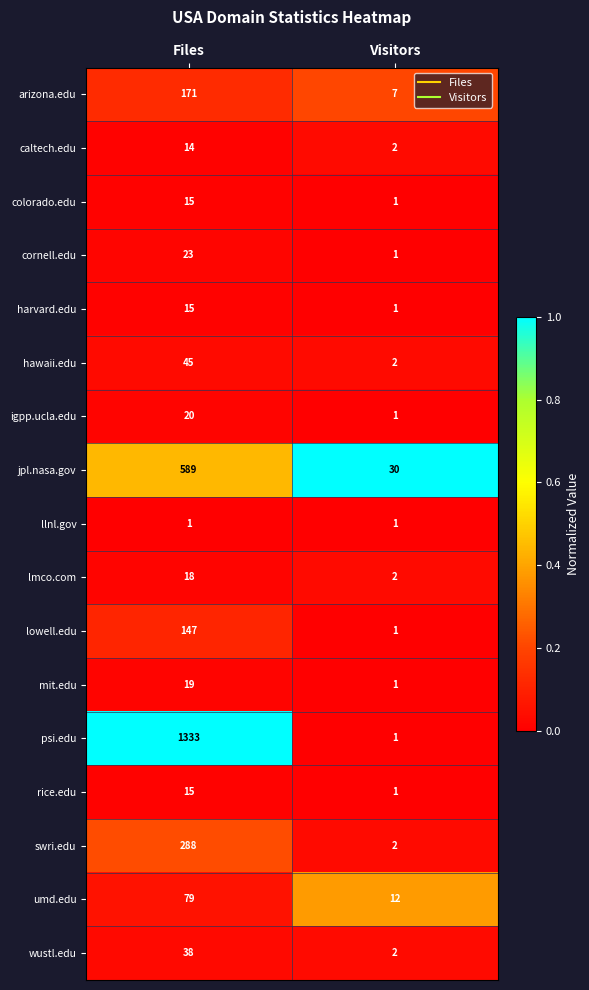

At which category does the chart reach its peak across all series?

Files